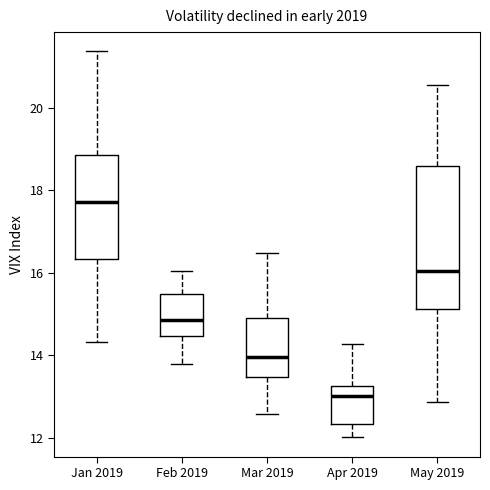

Where is the upper edge of the box for May 2019 on the y-axis? The values are not printed on the chart, so give them approximately, as read against the axis.

18.6